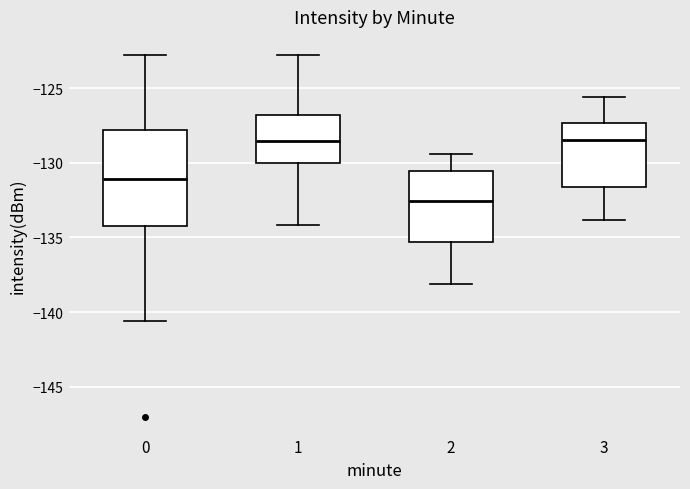

Which box's median line is the lowest?

2